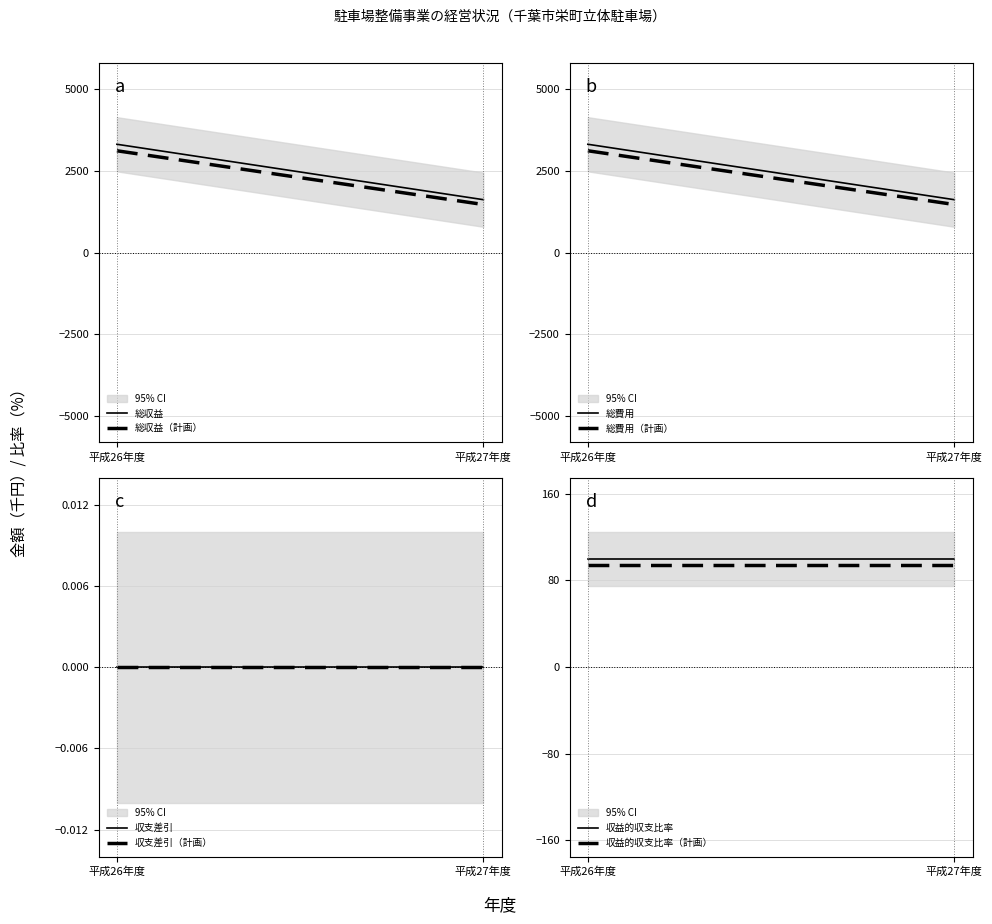

What is the spread (max minus min) of values at 平成27年度?

1618